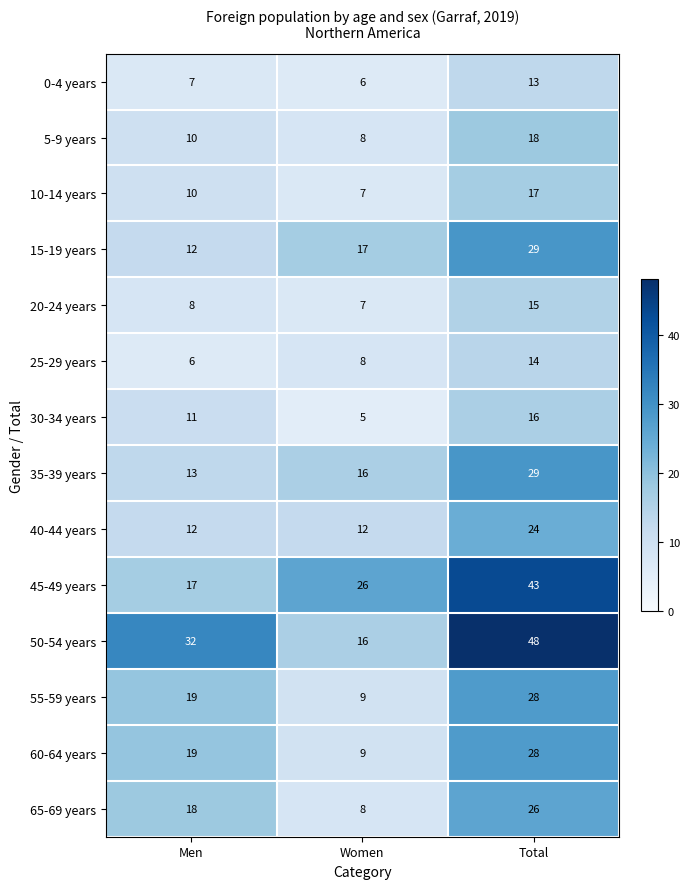

What is the difference between the highest and lowest values at Women?

21